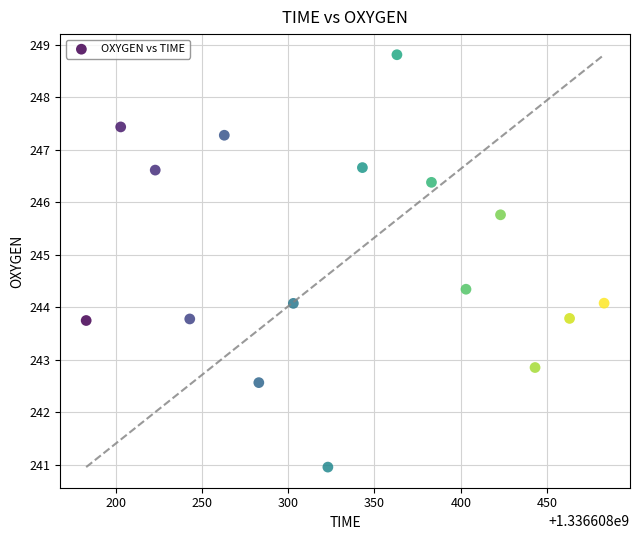

What is the range of X values (max minus min)?

300.0